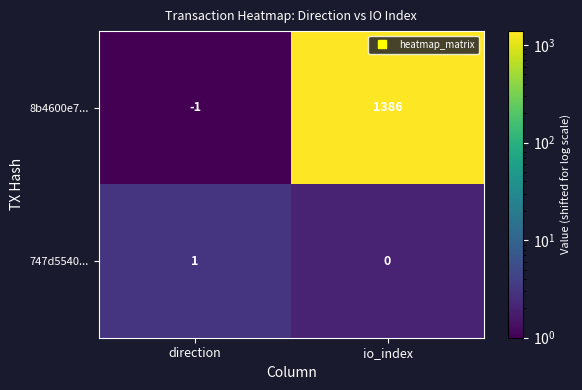

What is the difference between the highest and lowest values at direction?

2